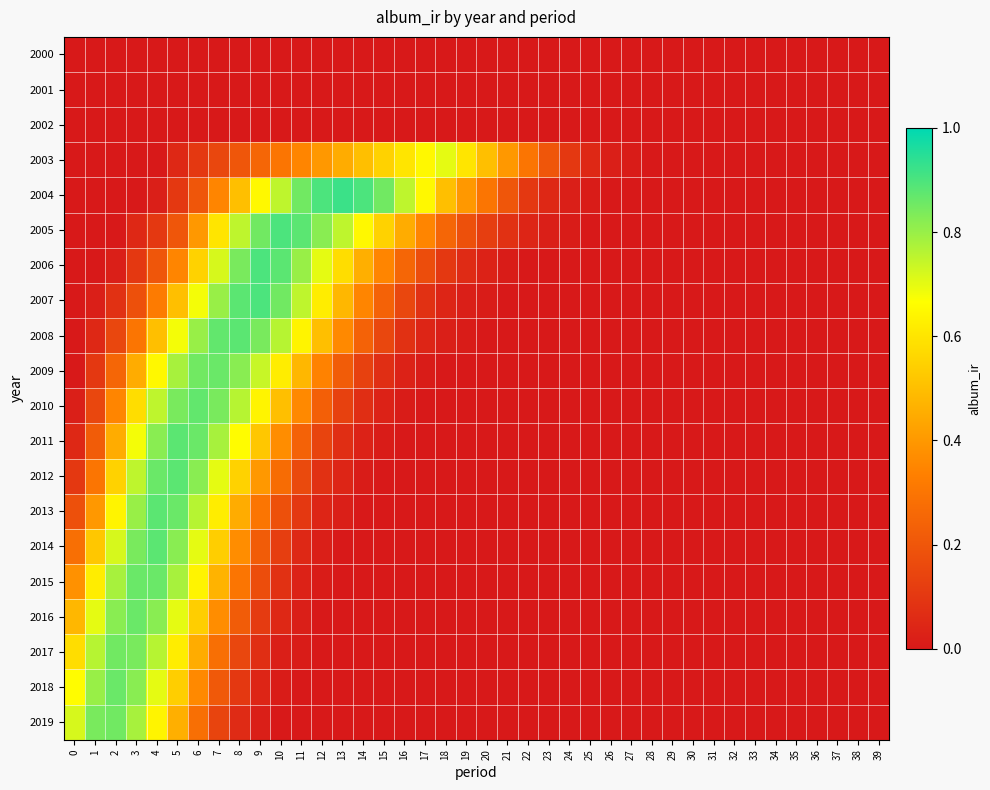

Which series changed the most between 18 and 33?

2003